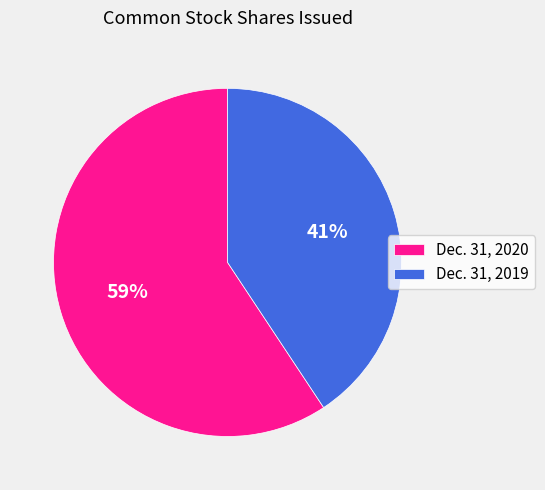

Is the sum of Dec. 31, 2020 and Dec. 31, 2019 greater than half?

Yes